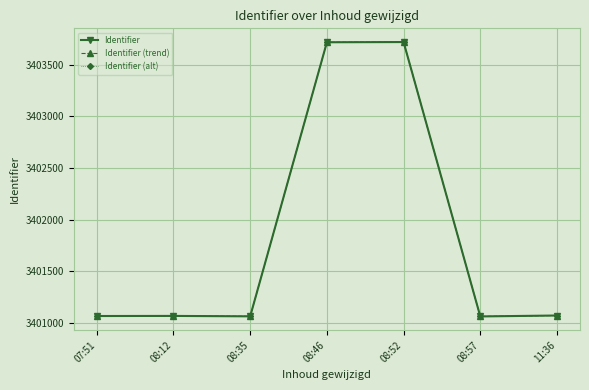

What is the label of the 4th point from the right?

08:46